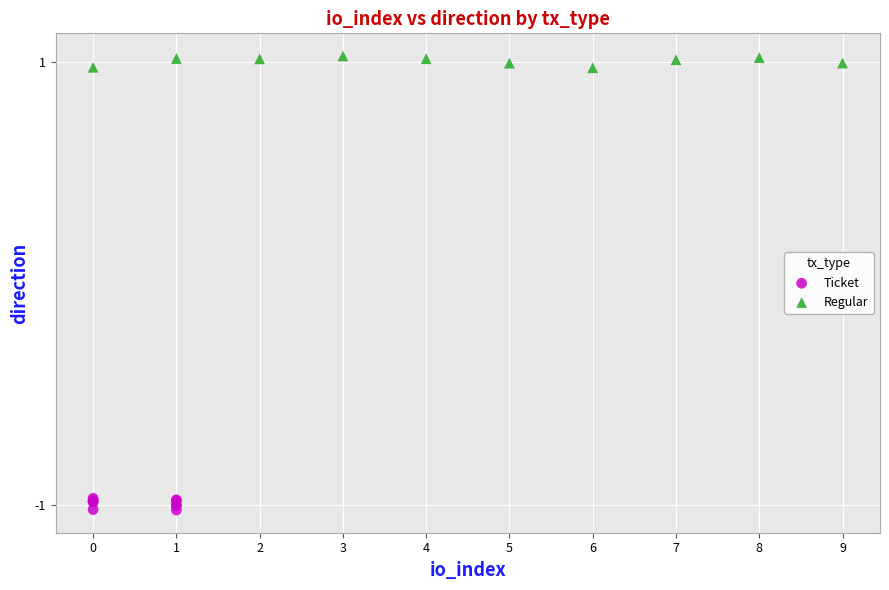

Which series contains the lowest Y value?

Ticket